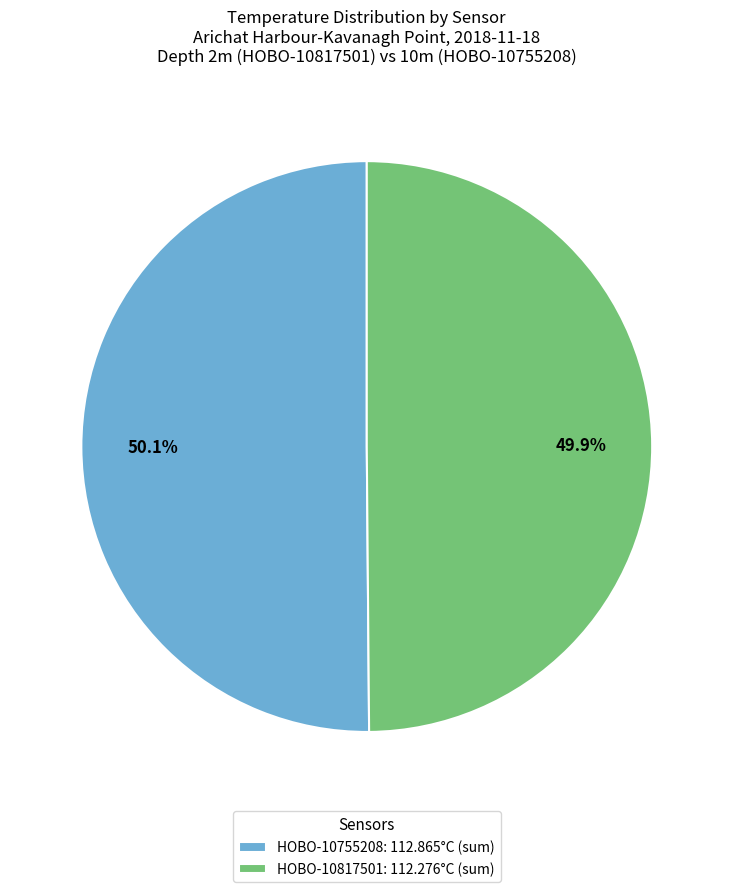

Do HOBO-10755208 and HOBO-10817501 together represent more than half of the pie?

Yes